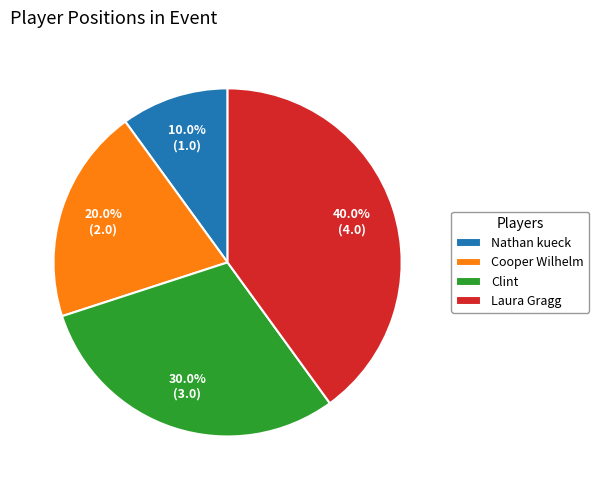

Rank the categories by value from highest to lowest.

Laura Gragg, Clint, Cooper Wilhelm, Nathan kueck